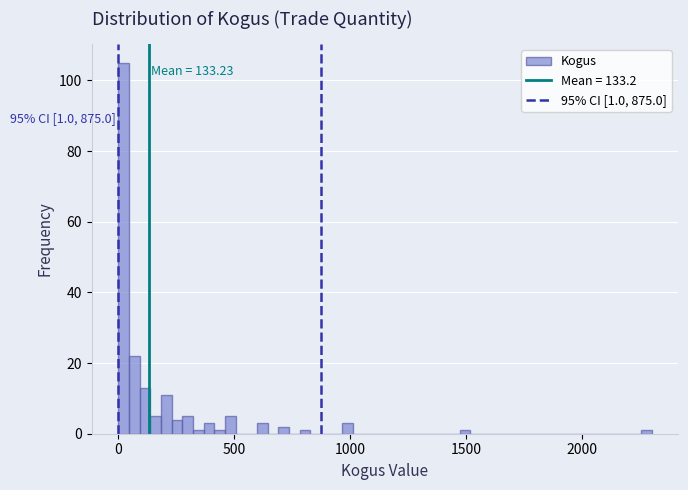

Around what value on the x-axis is the tallest bar? Give the approximate position of its centre, as read against the axis.

0